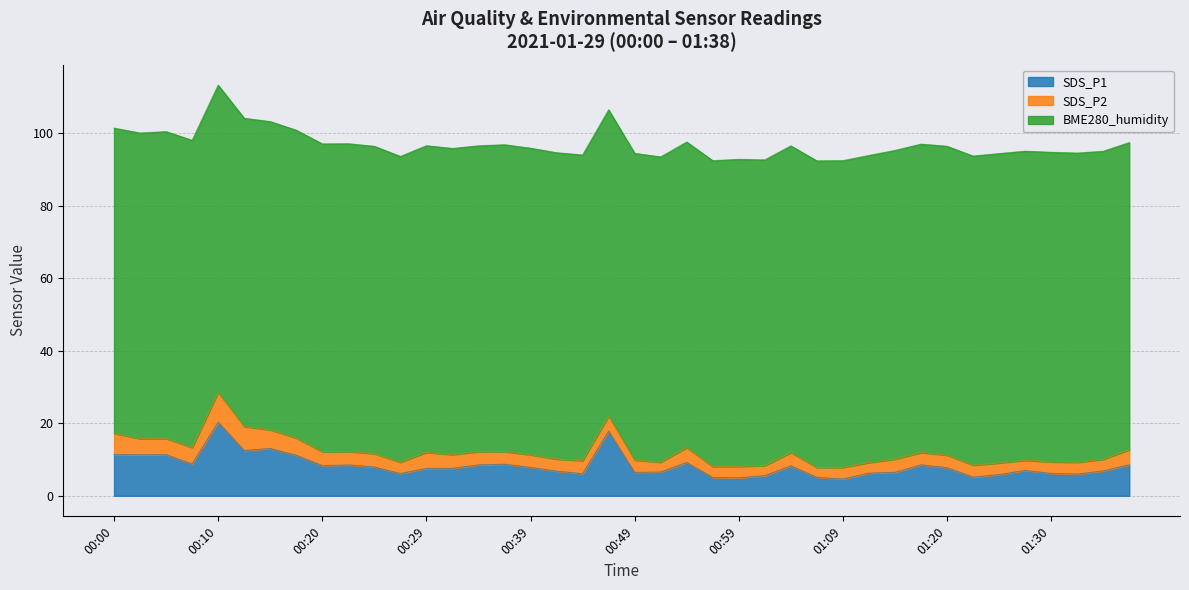

Which series has the largest total across all categories?

BME280_humidity